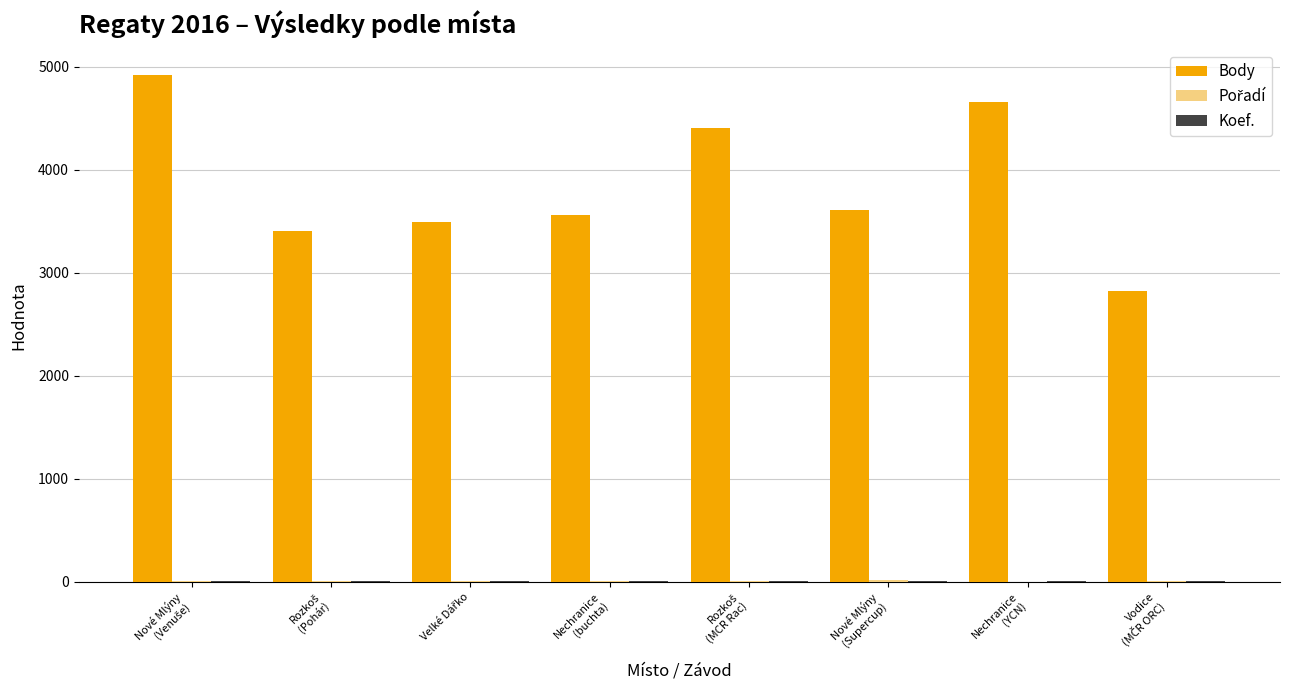

What is the maximum value shown in the chart?

4921